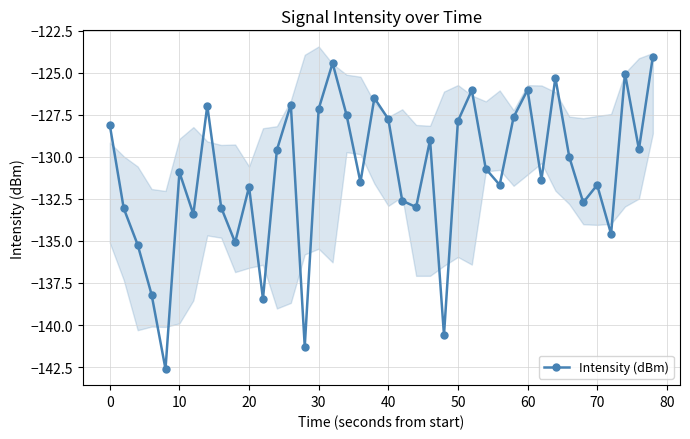

How many interior local valleys (lower than both neighbors) does the data have?

13